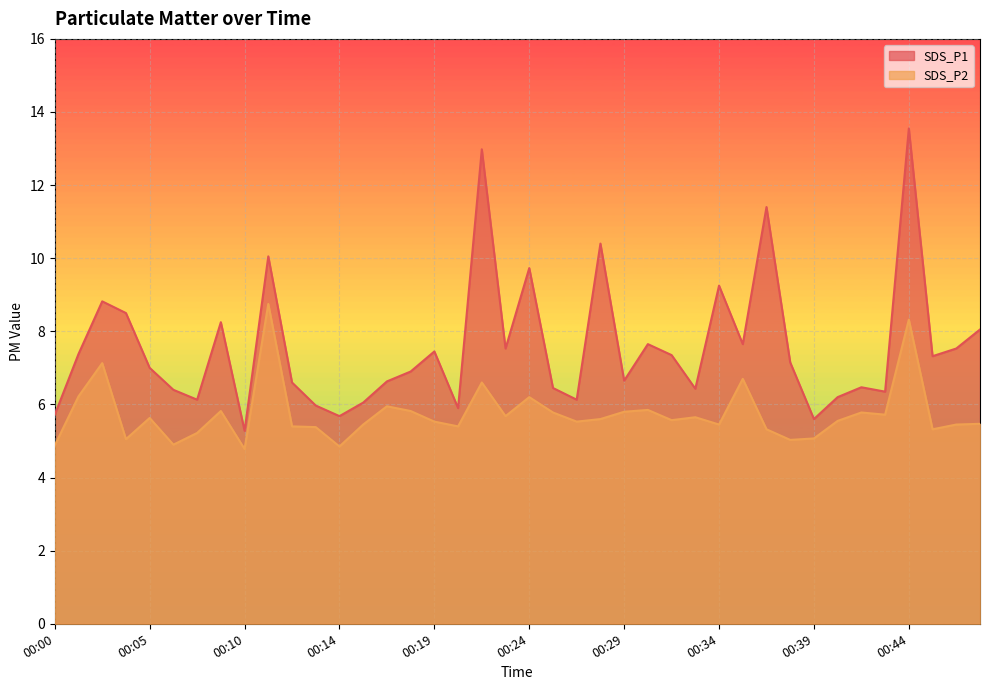

What is the maximum value for SDS_P1?

13.6